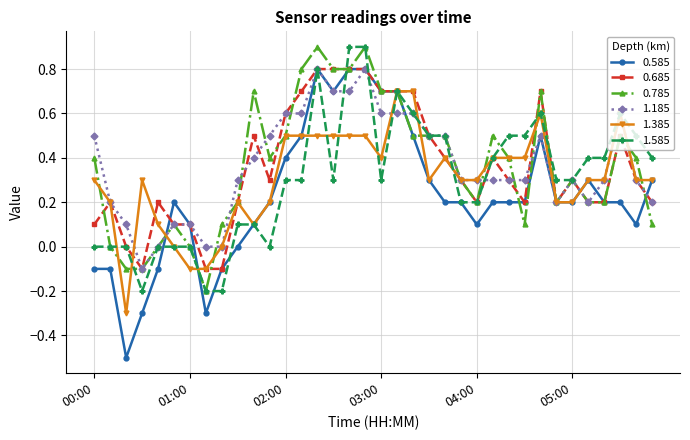

What is the greatest value displayed?

0.9